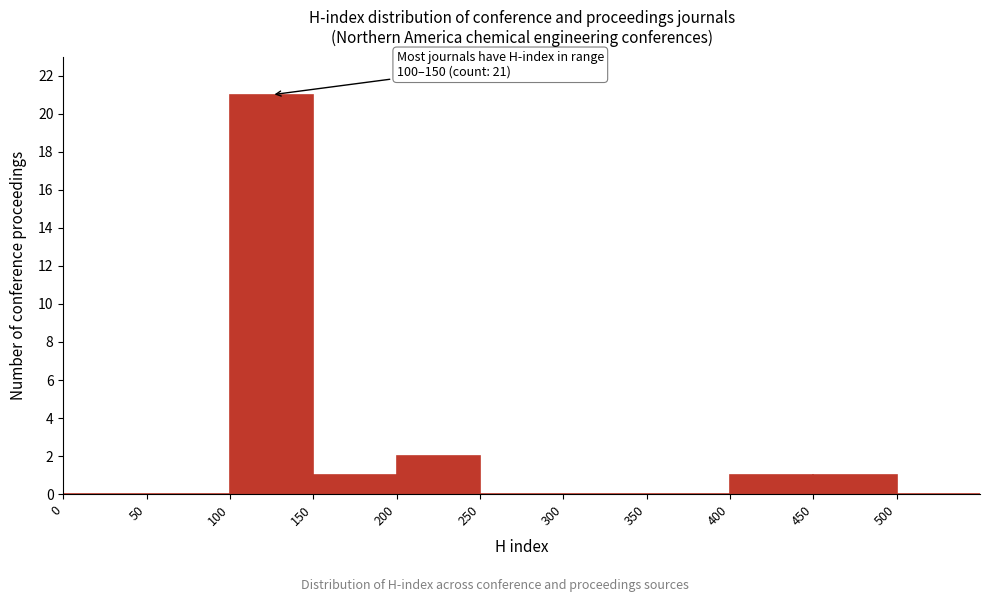

Which range on the x-axis has the tallest bar?

100 to 150